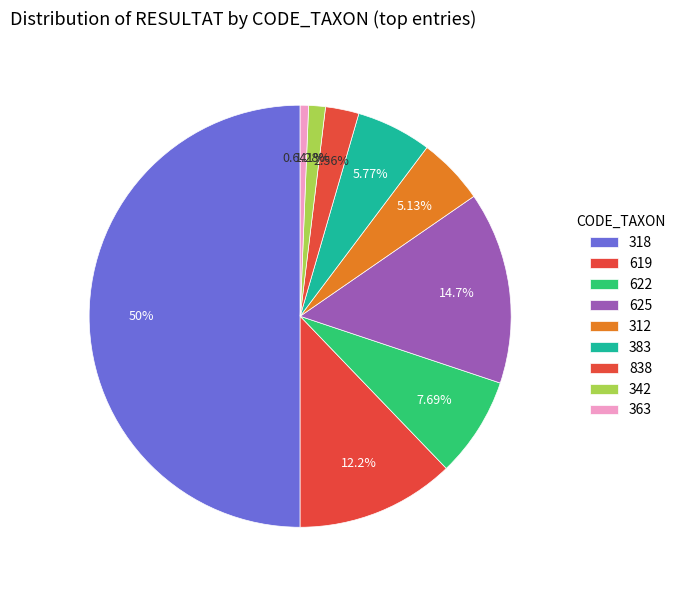

How much of the chart is everything except 622?

92.3%